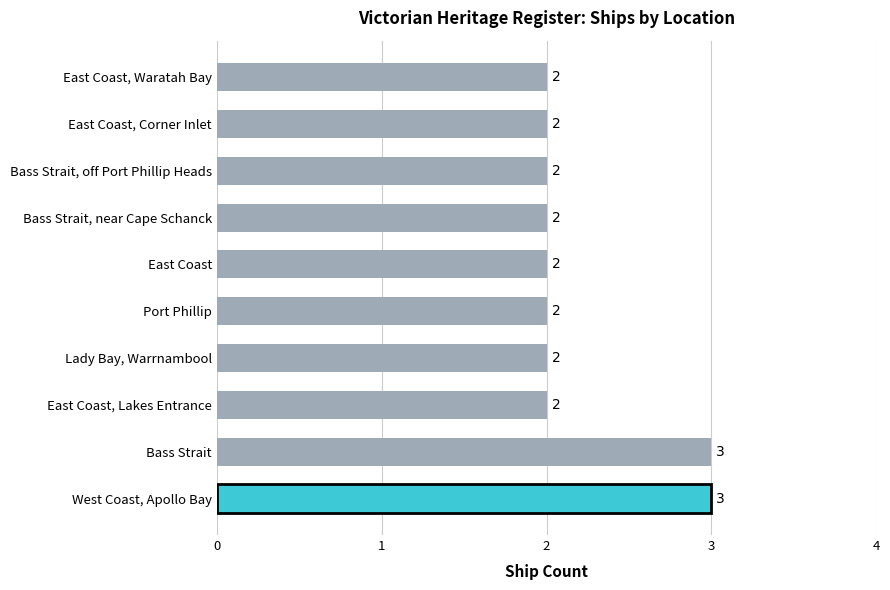

Reading top to bottom, list all the values displayed in this chart.

East Coast, Waratah Bay=2	East Coast, Corner Inlet=2	Bass Strait, off Port Phillip Heads=2	Bass Strait, near Cape Schanck=2	East Coast=2	Port Phillip=2	Lady Bay, Warrnambool=2	East Coast, Lakes Entrance=2	Bass Strait=3	West Coast, Apollo Bay=3